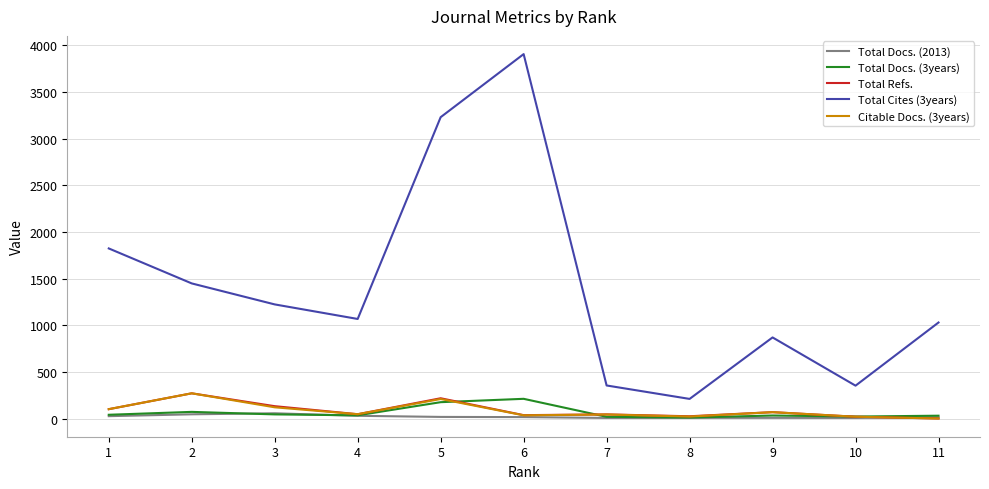

Which series changed the most between 5 and 11?

Total Cites (3years)